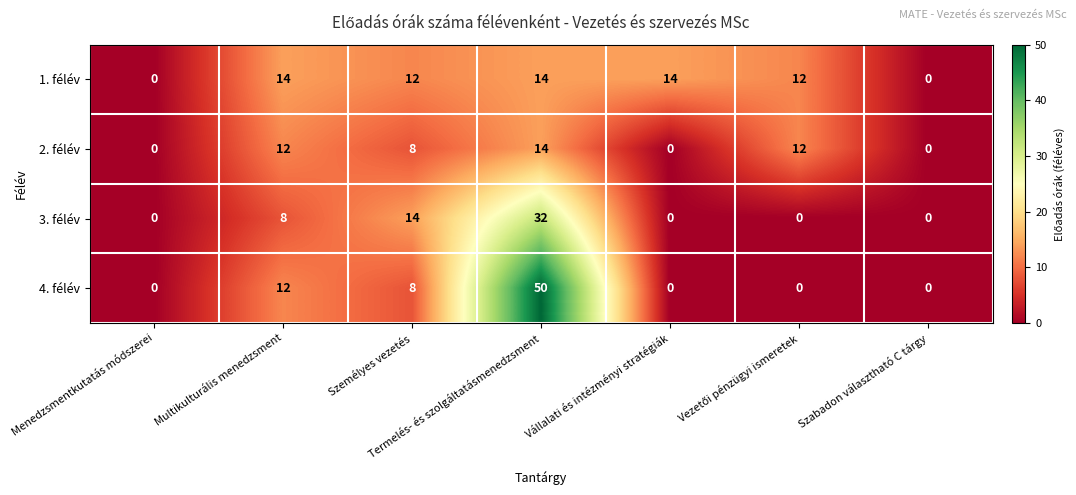

At which label is 3. félév closest to 16?

Személyes vezetés